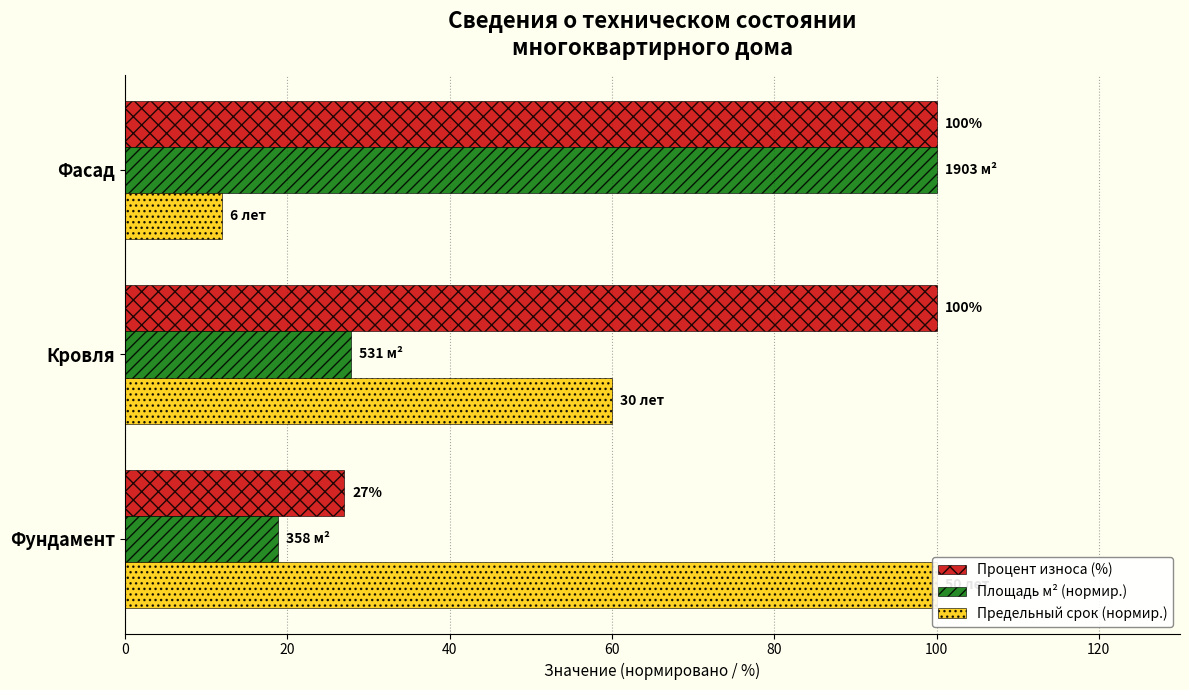

Between Фундамент and Кровля, which series saw the biggest shift?

Процент износа (%)